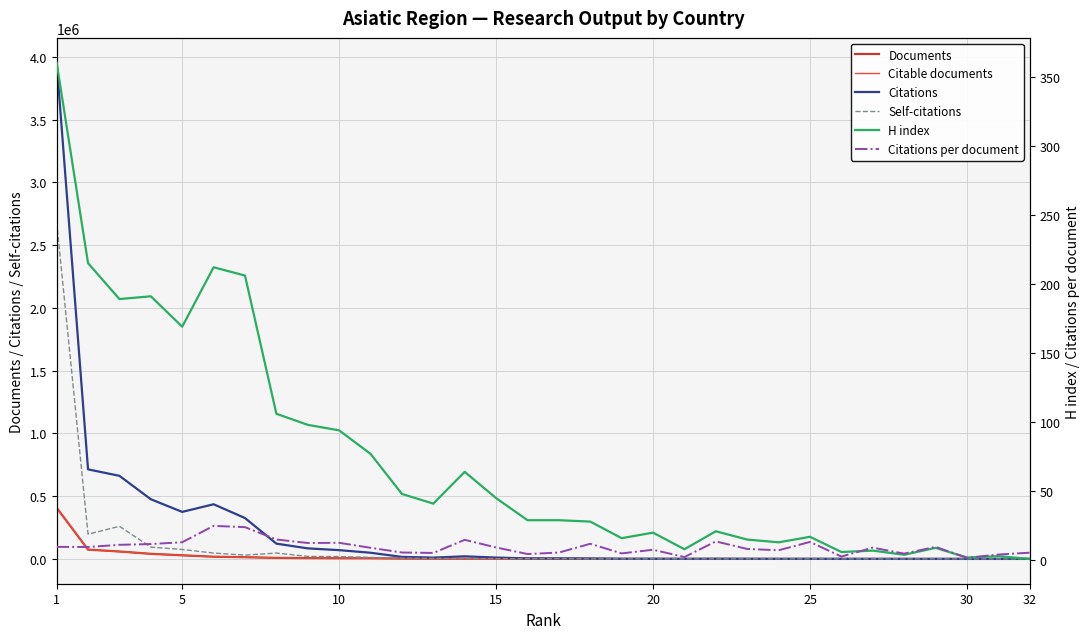

True or false: Citations and Citable documents intersect in this chart.

False